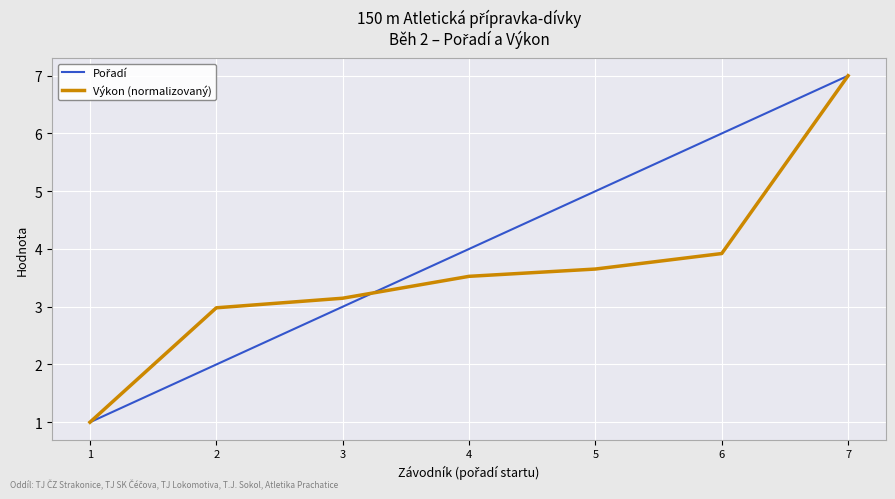

What is the difference between the highest and lowest values at 4?

0.5